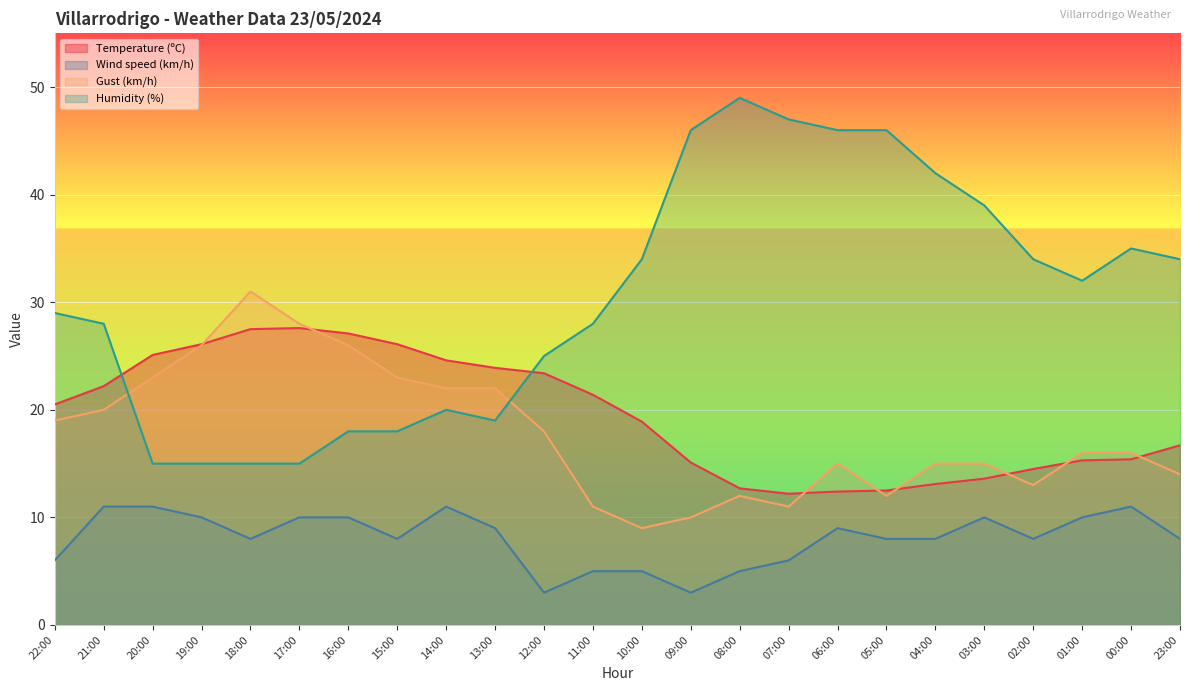

How many lines are shown in the chart?

4